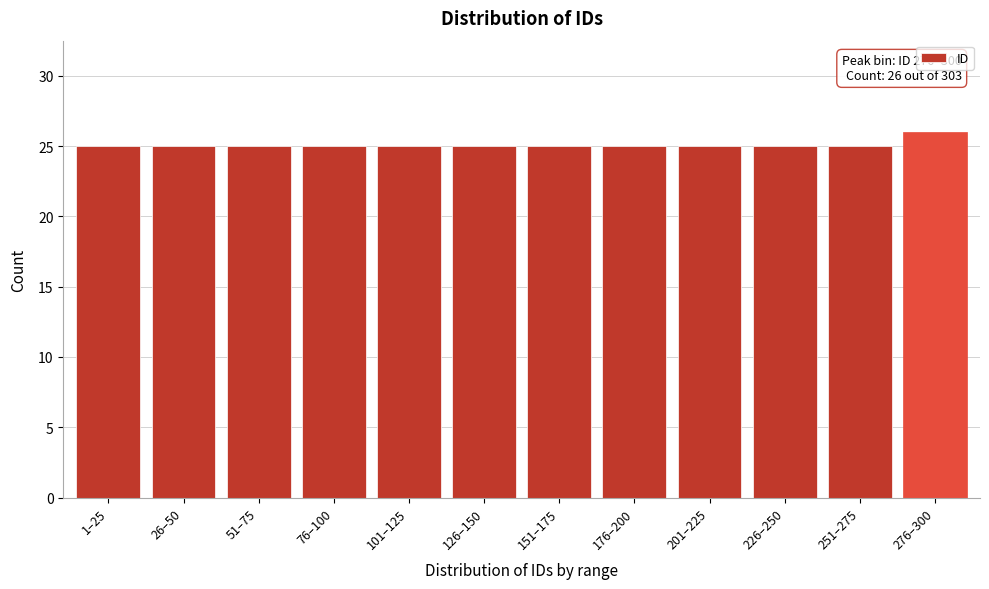

Reading left to right, what are all the values shown in this chart?

1–25=25	26–50=25	51–75=25	76–100=25	101–125=25	126–150=25	151–175=25	176–200=25	201–225=25	226–250=25	251–275=25	276–300=26